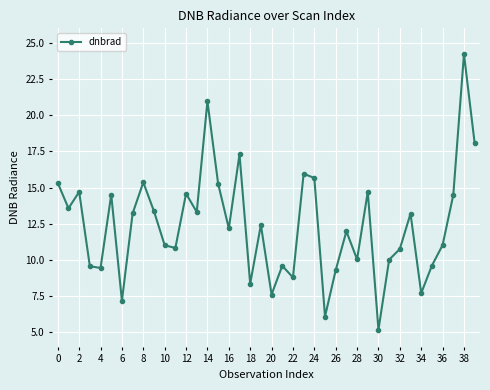

What is the value of the 31st point from the left?

5.2